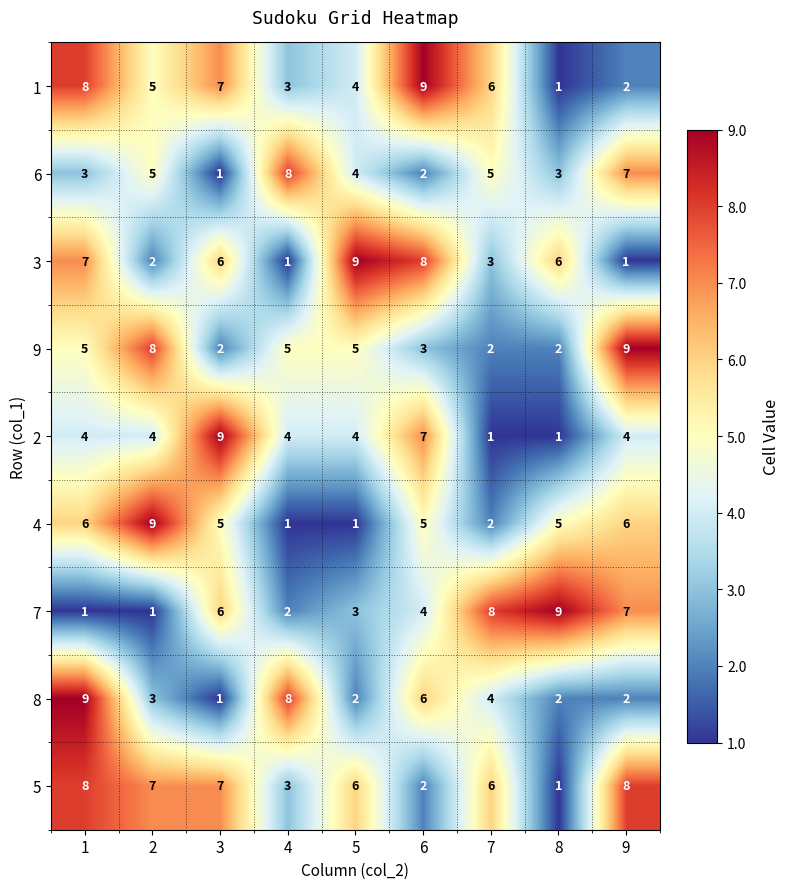

At which label is 6 closest to 4?

5